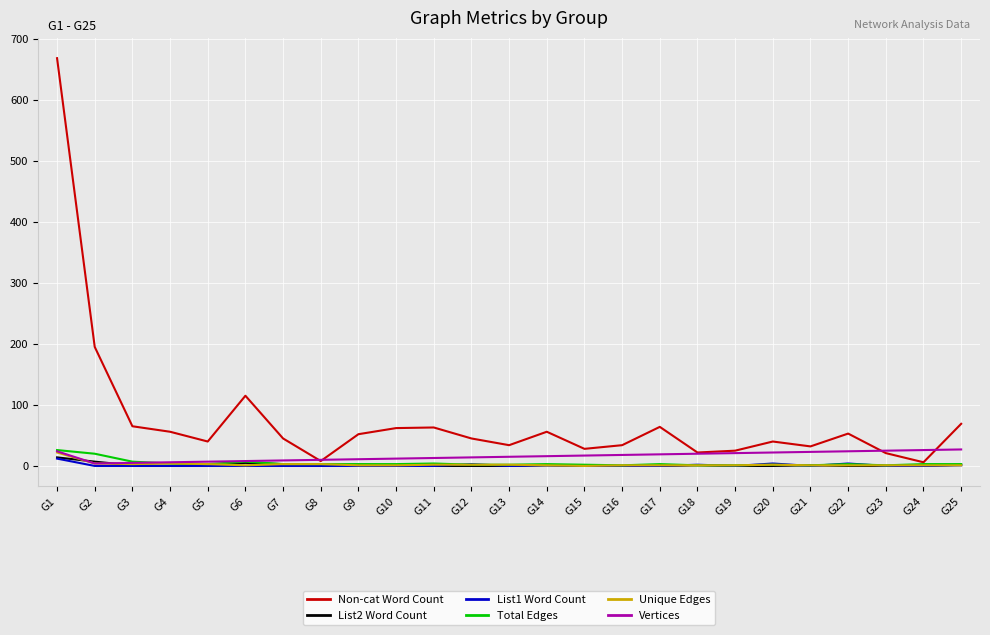

What is the approximate value of List1 Word Count at G1, to the nearest 10?

10